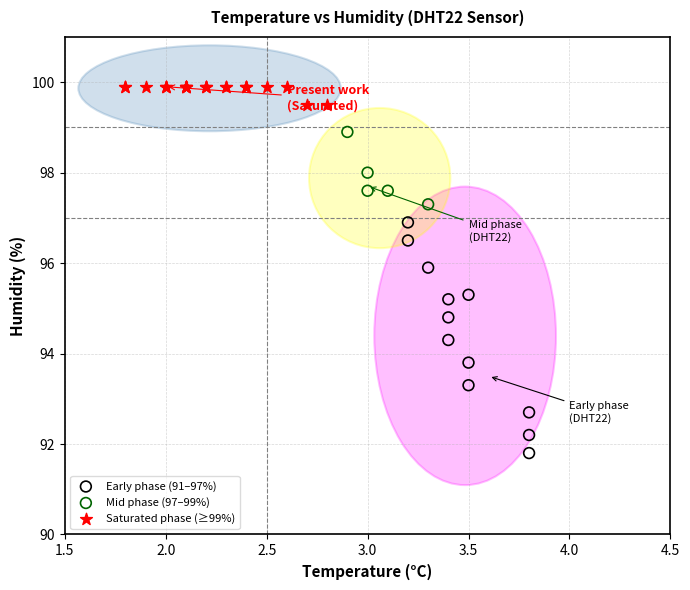

Which series reaches the maximum Y coordinate?

Saturated phase (≥99%)